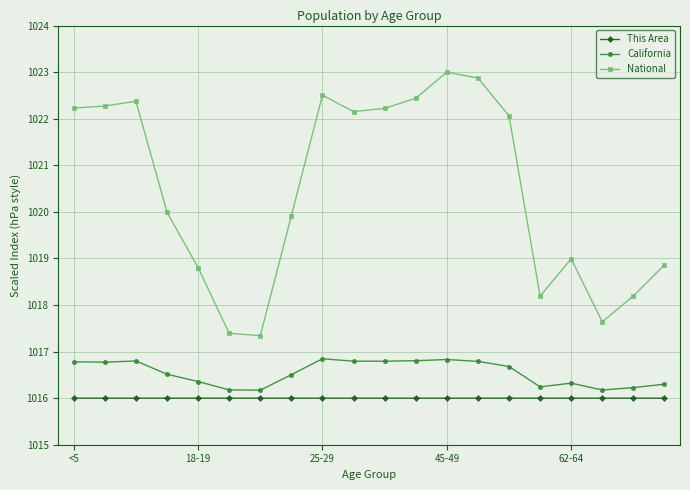

What is the value of the This Area point at the 9th from the left?

1016.0